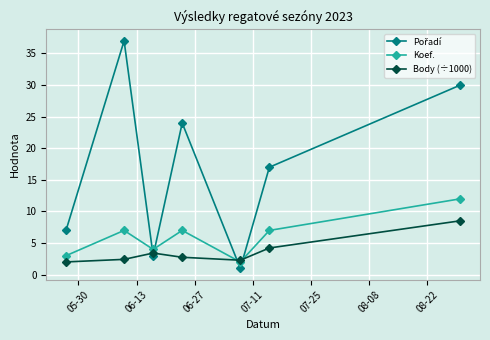

In Koef., how many points are higher than both neighbors (excluding endpoints)?

2